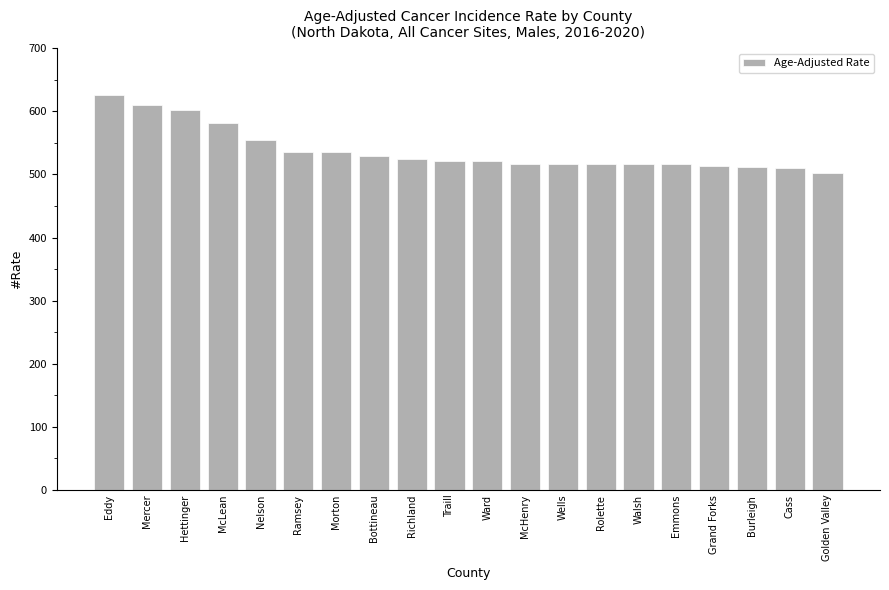

What is the change in value from Eddy to Emmons?

-109.4